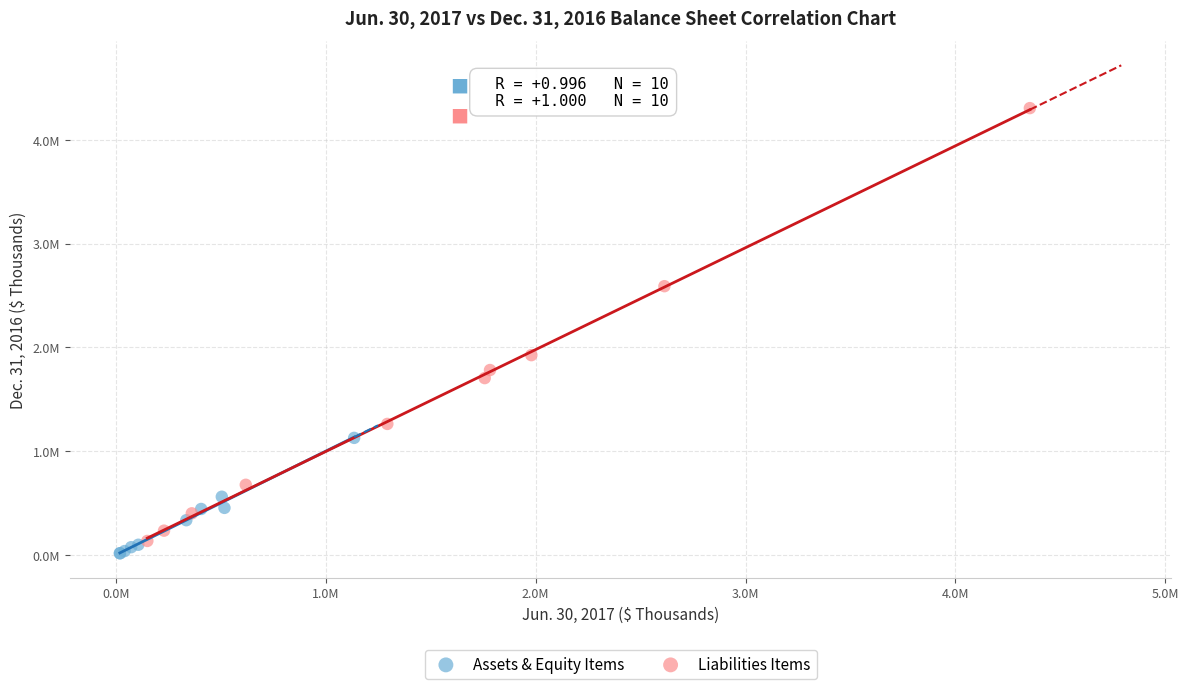

What are all the series names shown in the legend?

Assets & Equity Items, Liabilities Items